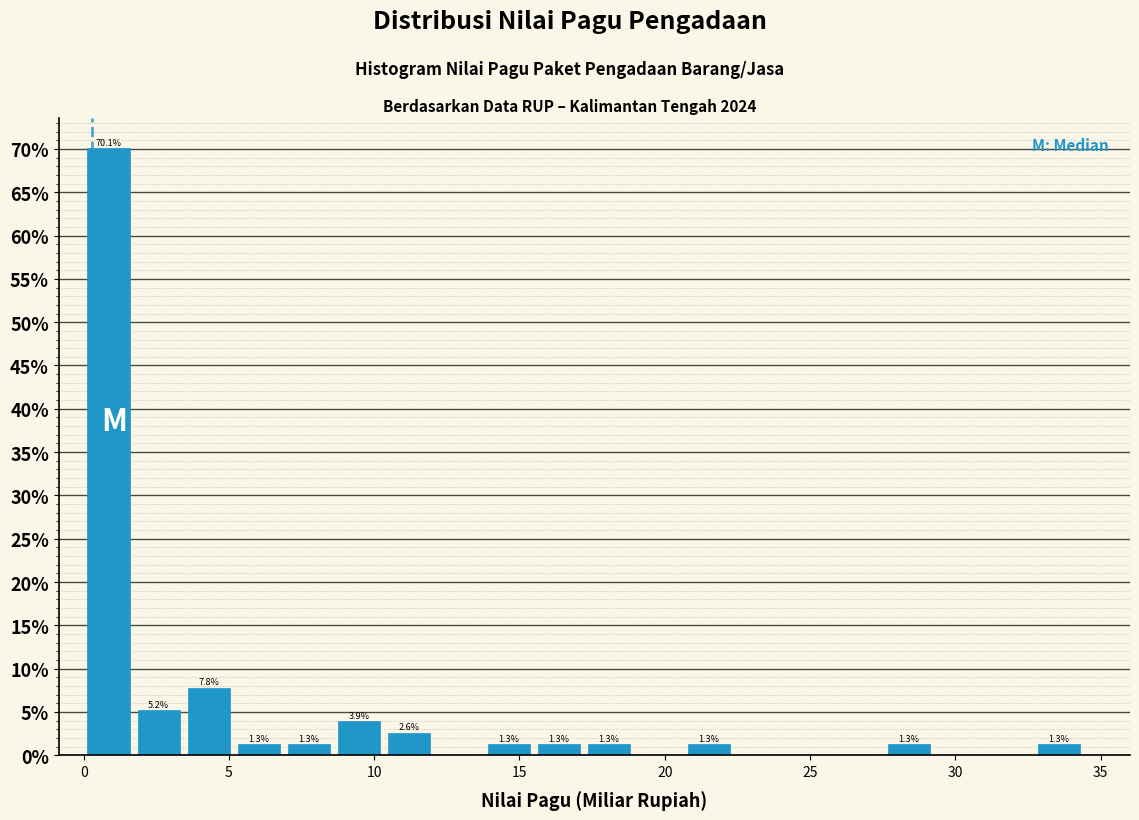

Read against the x-axis, roughly where is the centre of the tallest bar?

1.0